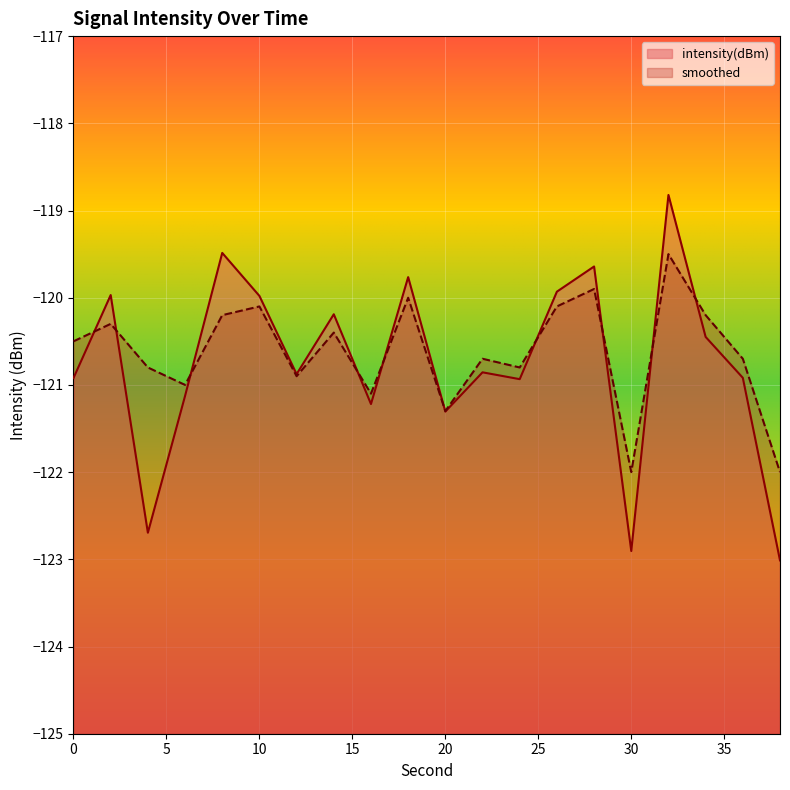

List the labels in order of intensity(dBm) value, largest first.

32, 8, 28, 18, 26, 2, 10, 14, 34, 22, 12, 36, 0, 24, 6, 16, 20, 4, 30, 38